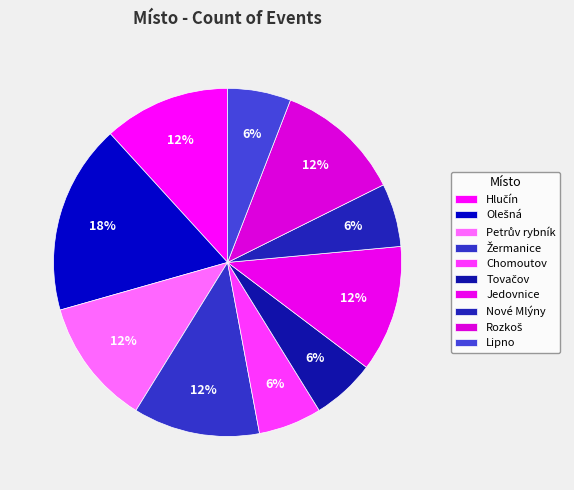

How many slices are in this pie chart?

10